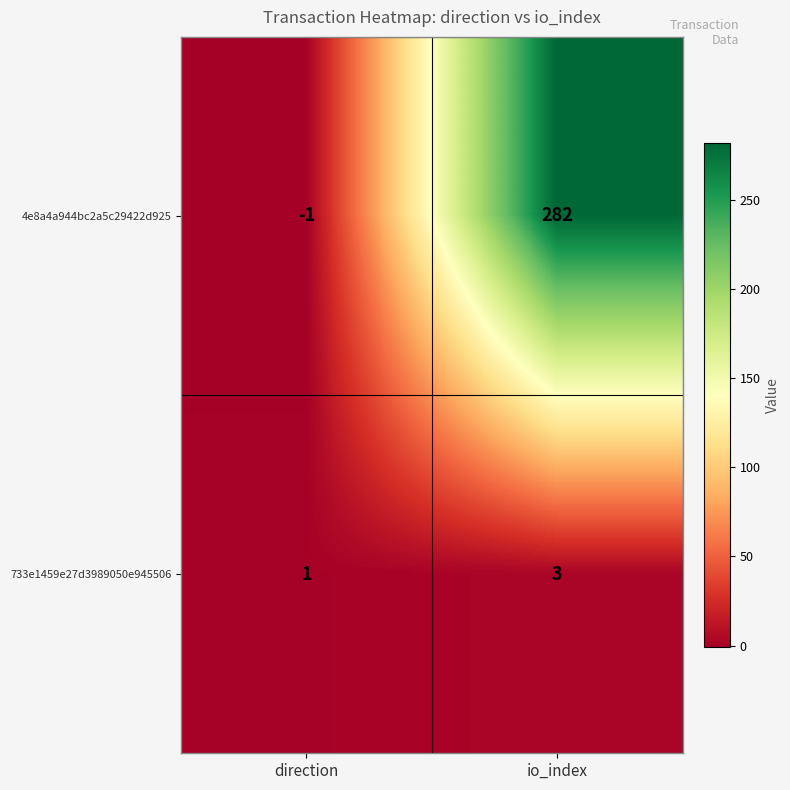

Read the 733e1459e27d3989050e945506 value at io_index.

3